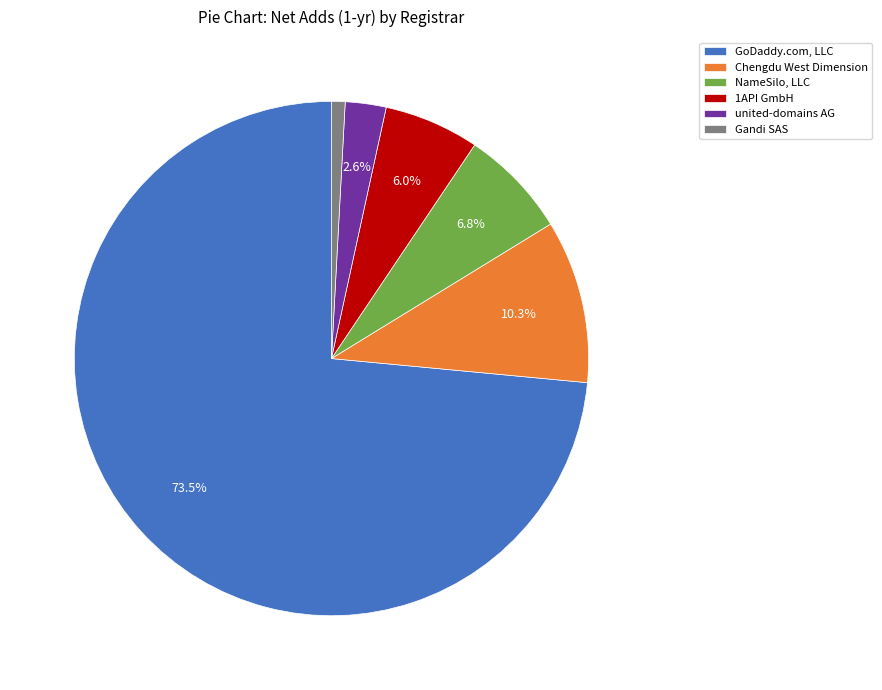

To the nearest percent, what percentage of the pie is NameSilo, LLC?

7%